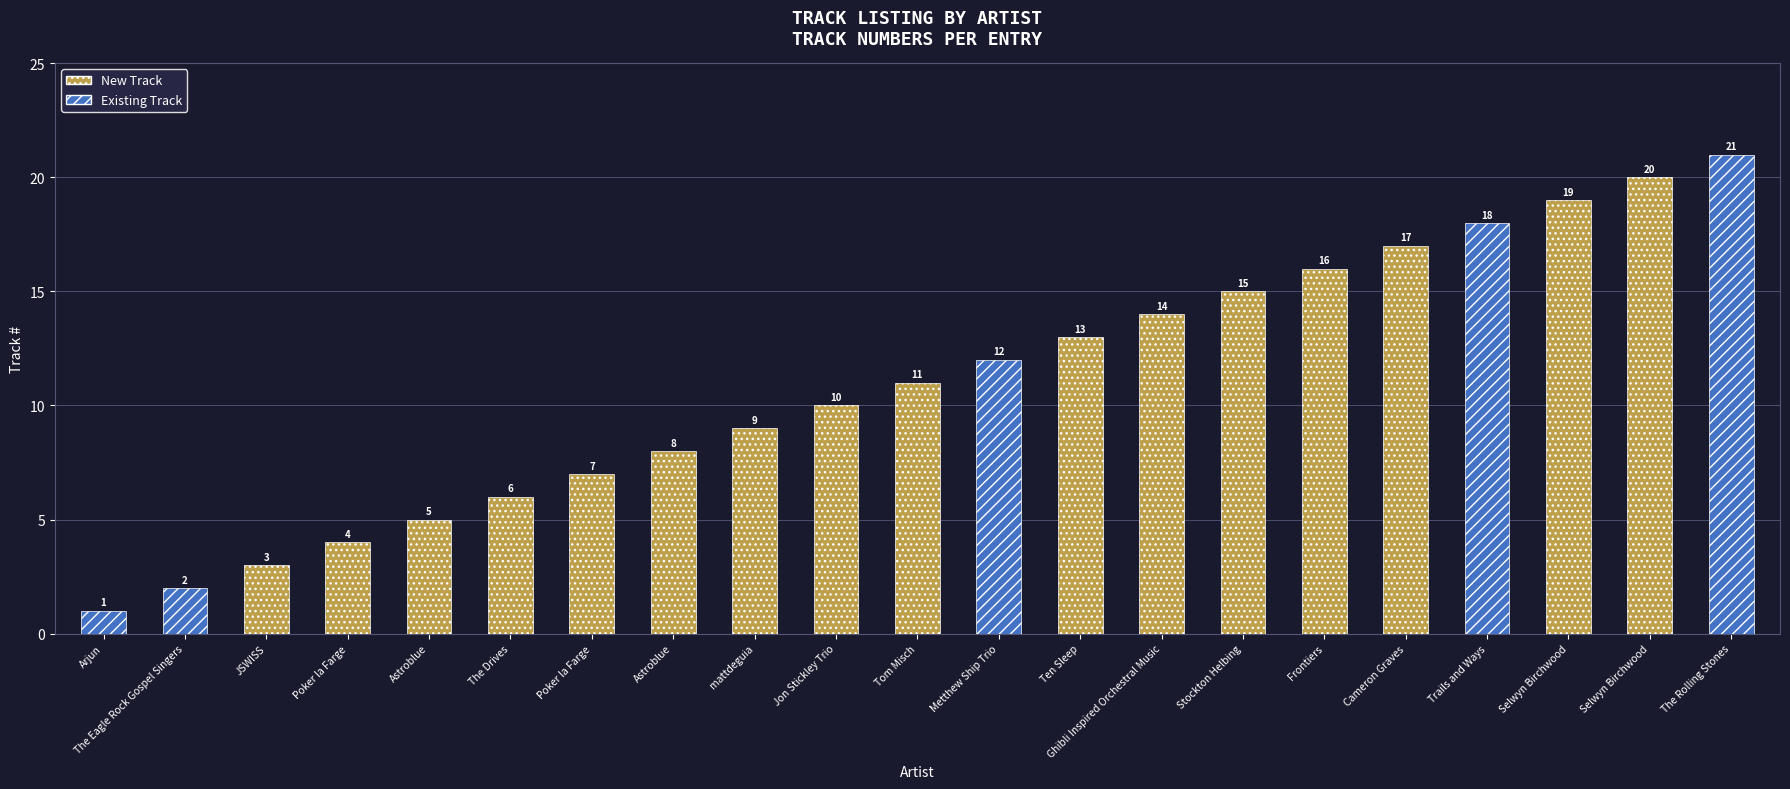

What is the sum of all values?

231